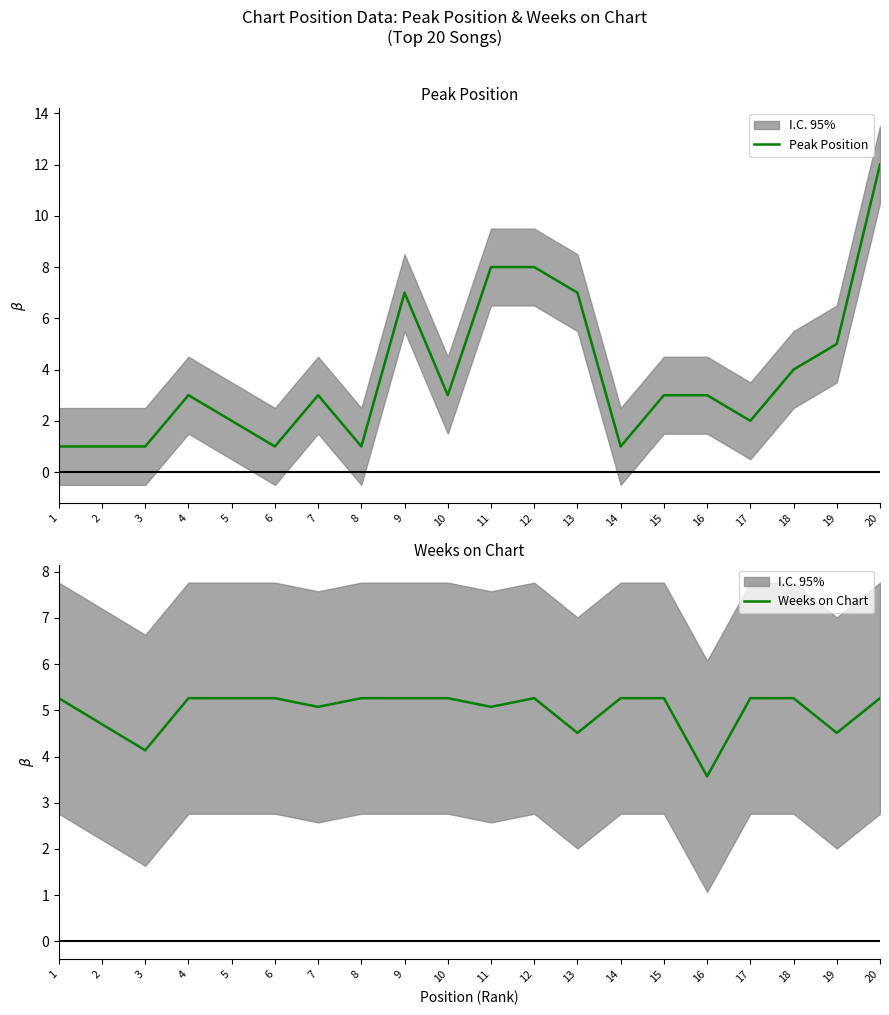

What is the value of the Peak Position point at the 9th from the left?

7.0